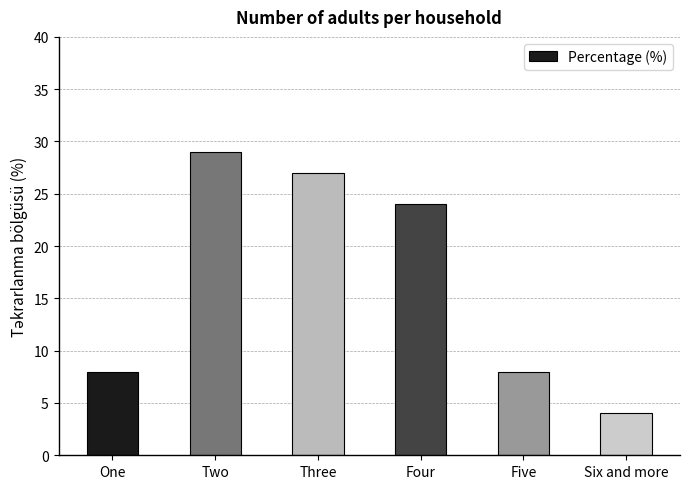

What is the value of the 5th bar from the left?

8